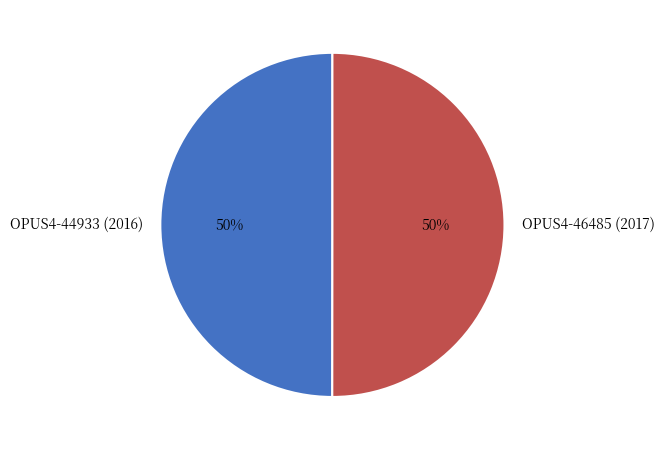

To the nearest percent, what portion does OPUS4-46485 (2017) represent?

50%